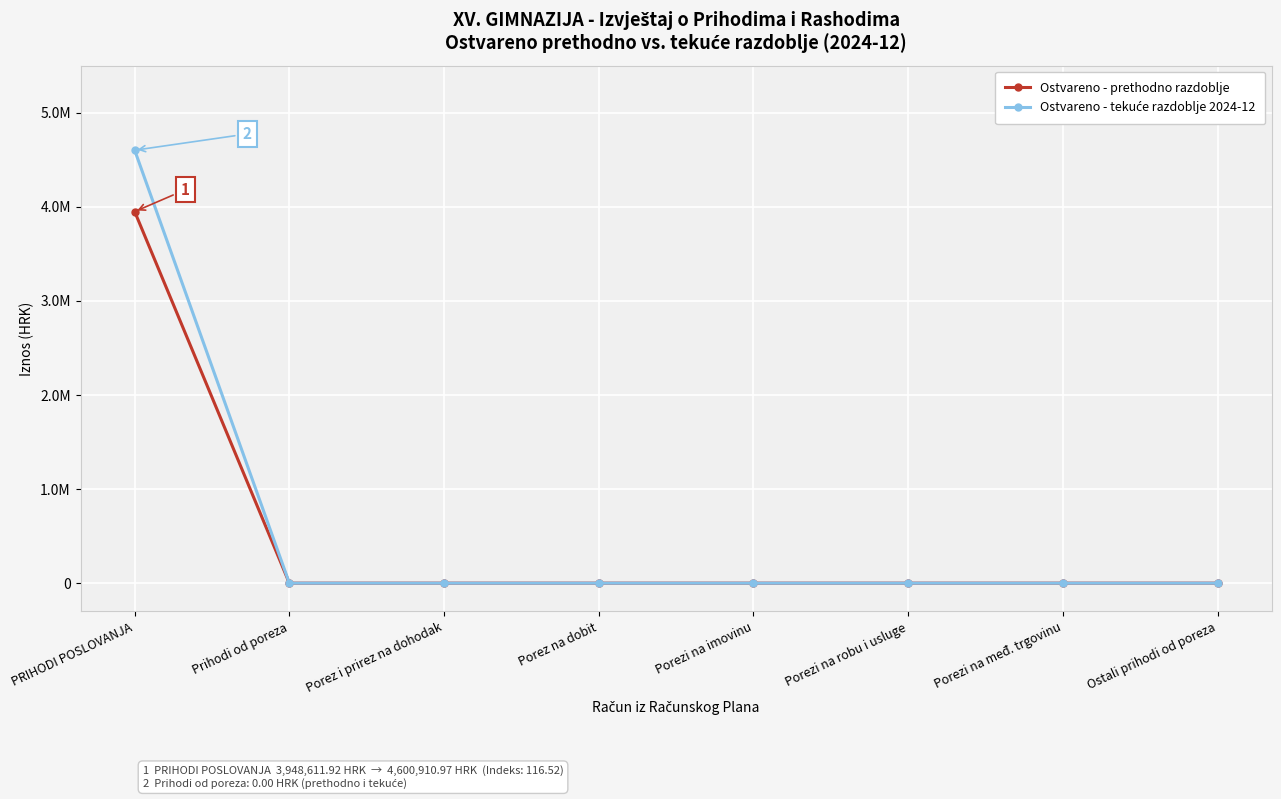

Which category has the highest value in the Ostvareno - prethodno razdoblje series?

PRIHODI POSLOVANJA